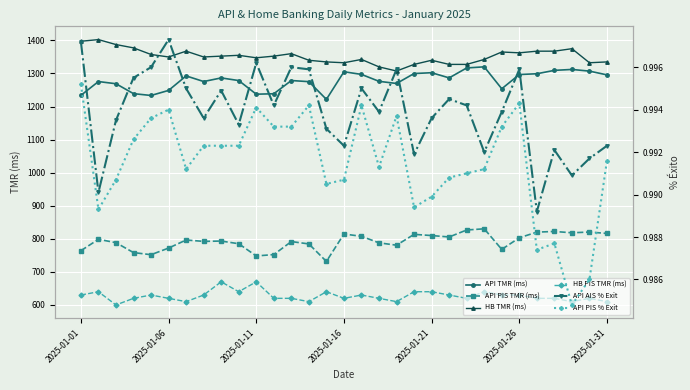

Which series has the largest total across all categories?

HB TMR (ms)